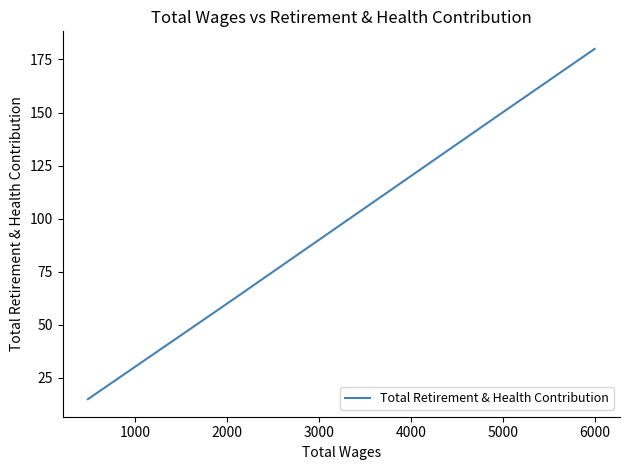

Count the values in the range 60 to 180.

3